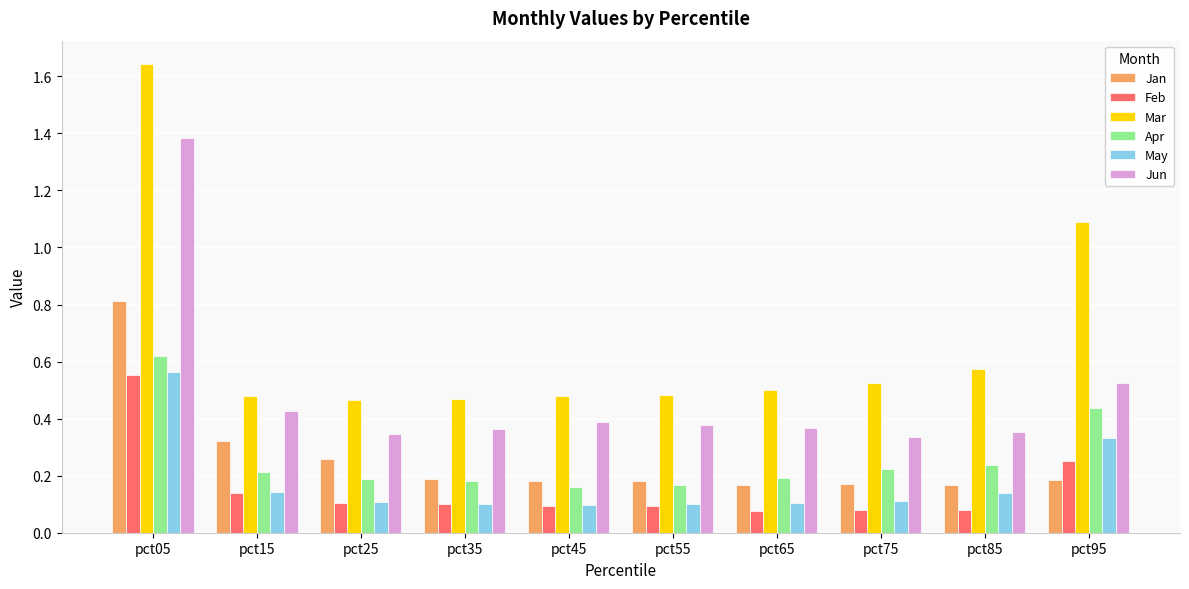

What is the sum of all Jun values?

4.9